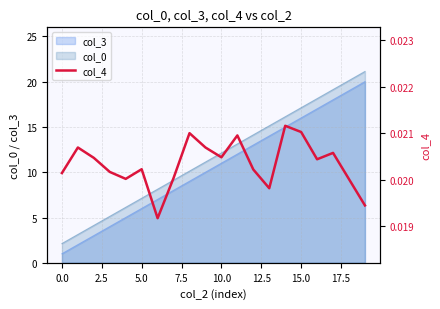

The value of col_0 at 15.0 is 17.1. True or false?

True